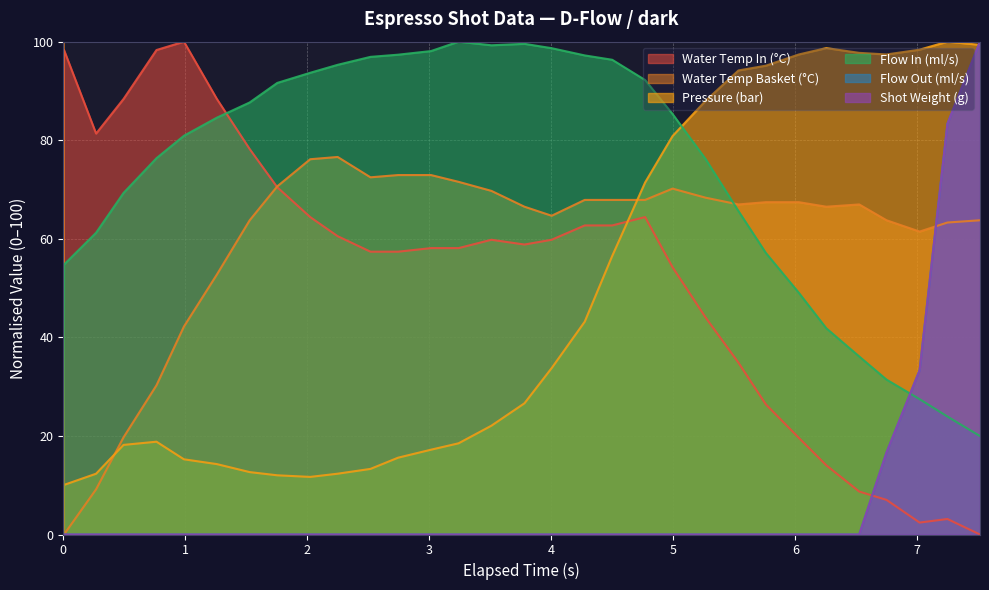

How many times do pressure and flow_in cross each other?

1